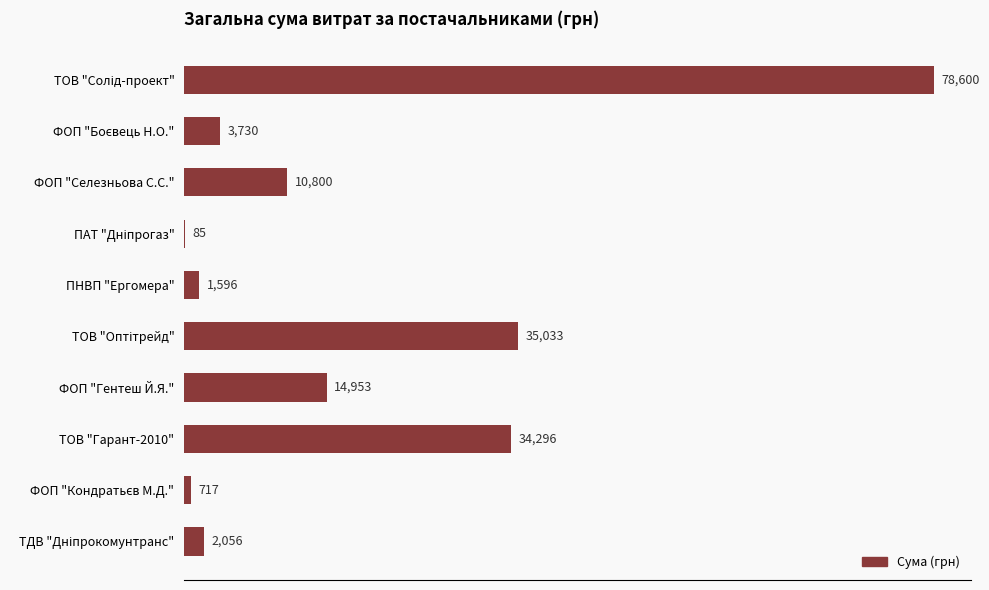

Is it true that the value at ФОП "Селезньова С.С." is 10800.0?

True